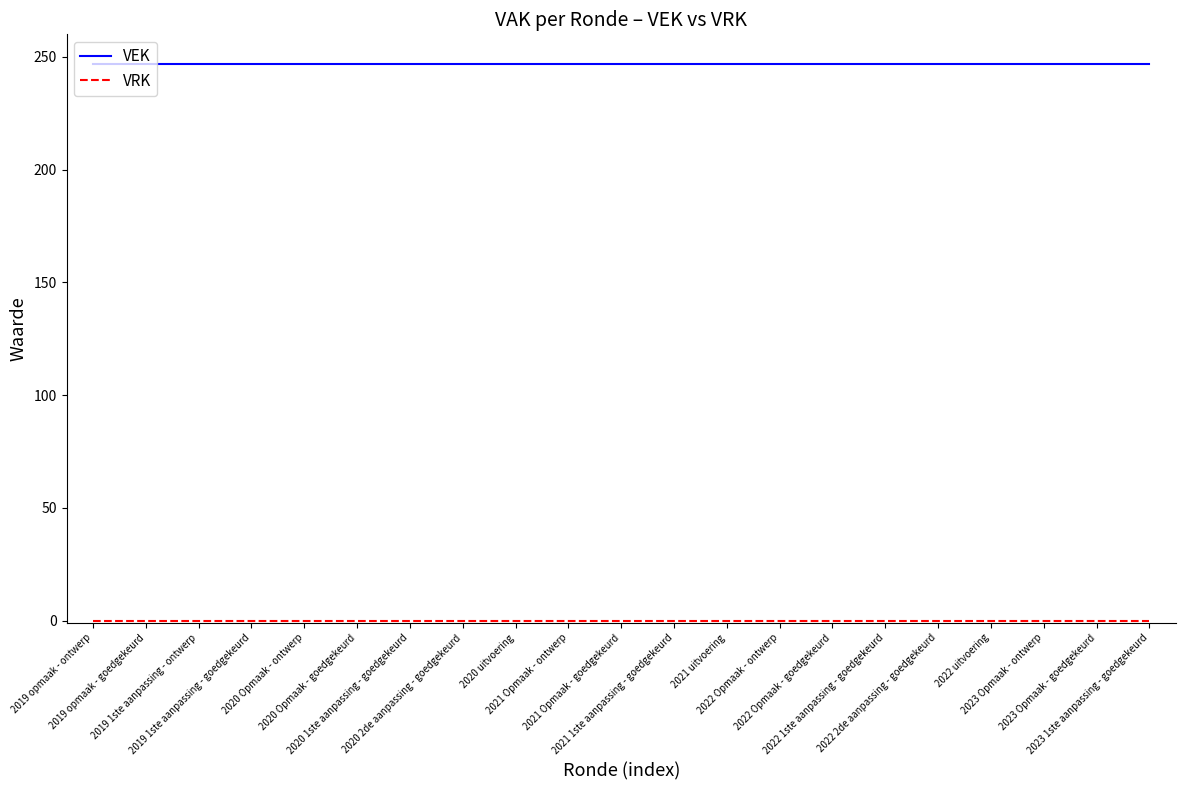

Which series has the largest total across all categories?

VEK